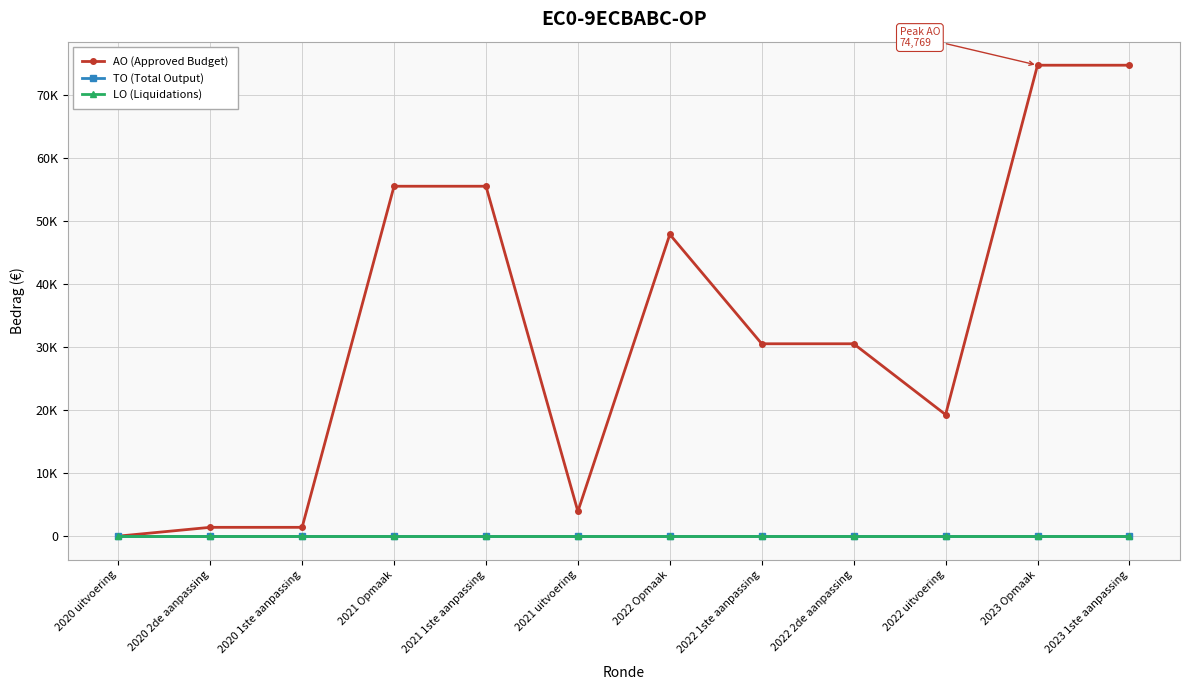

Does the chart have visible grid lines?

Yes